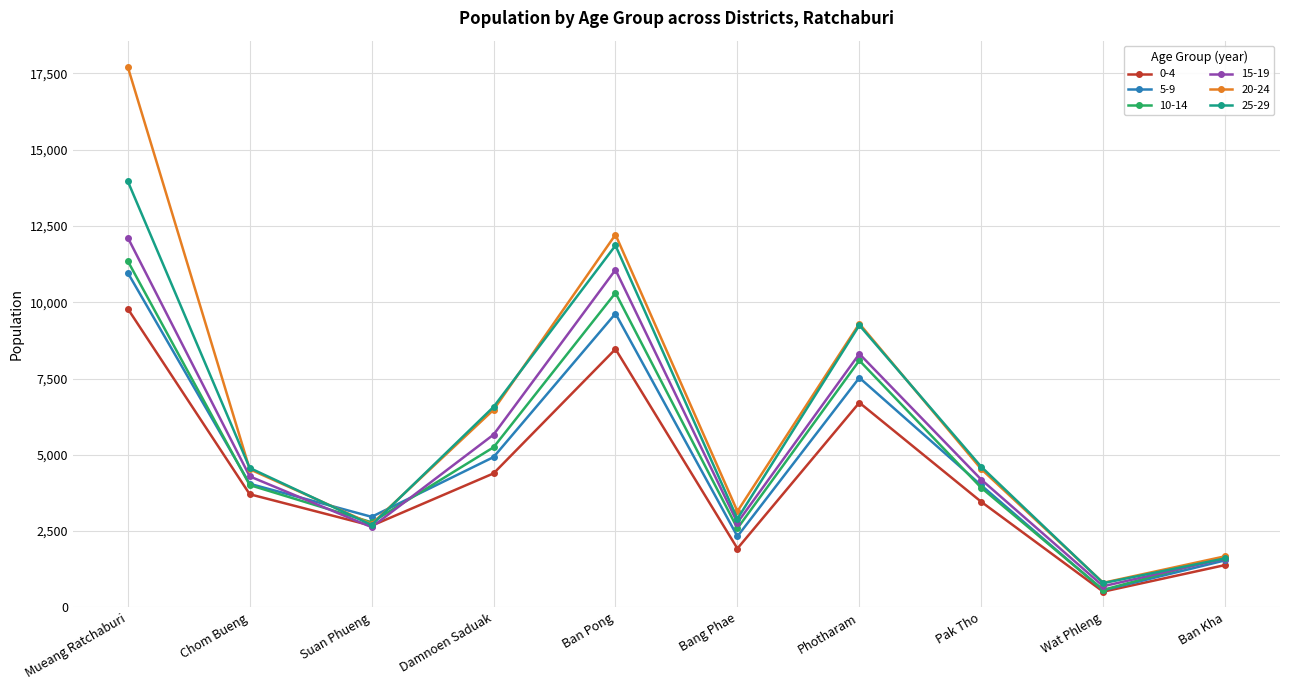

How many interior local valleys does the 25-29 series have?

3